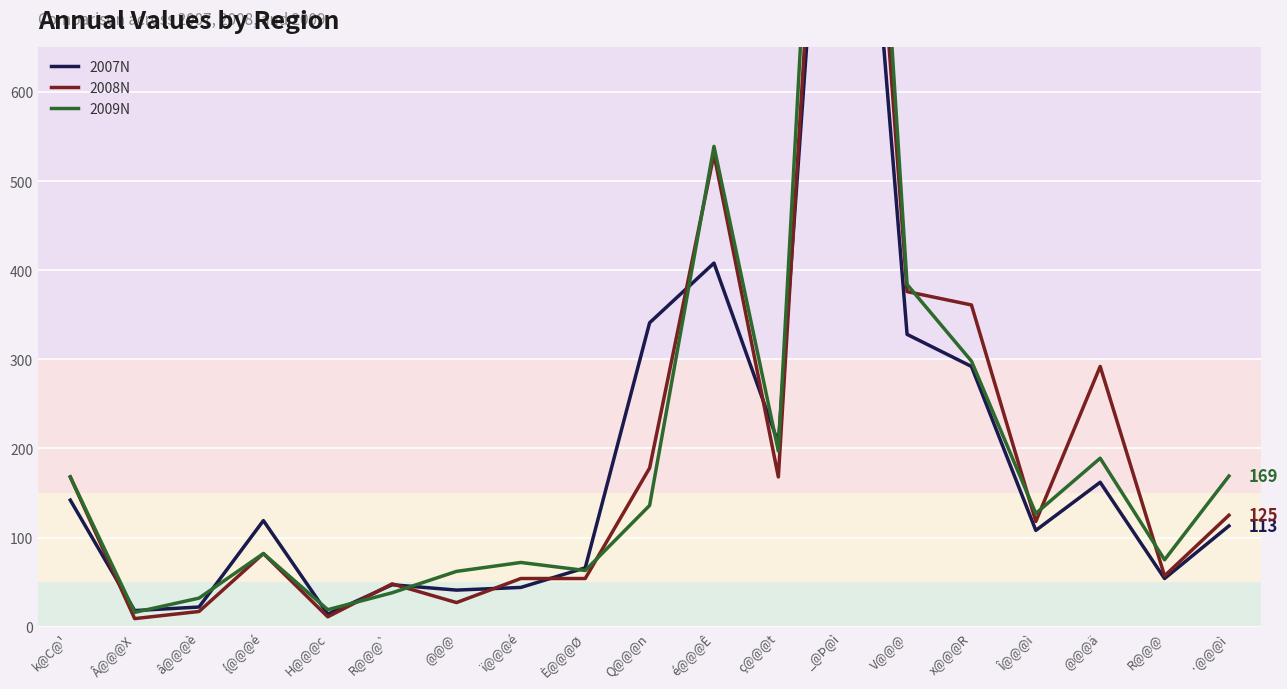

The 2009N series shows 16 at Â@@@X. True or false?

True